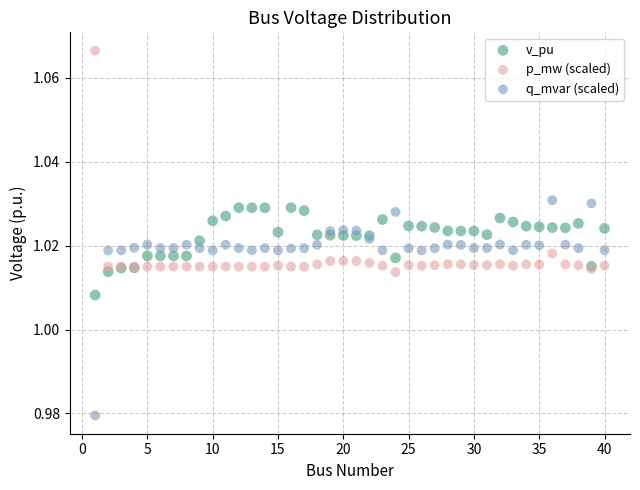

Which series reaches the maximum Y coordinate?

p_mw (scaled)